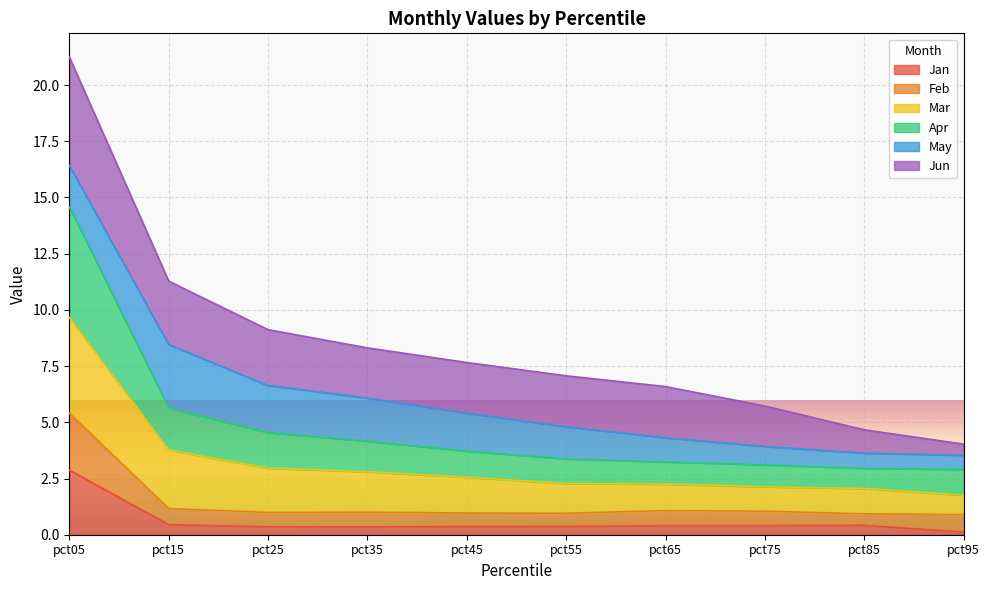

The Apr series shows 4.5 at pct25. True or false?

True